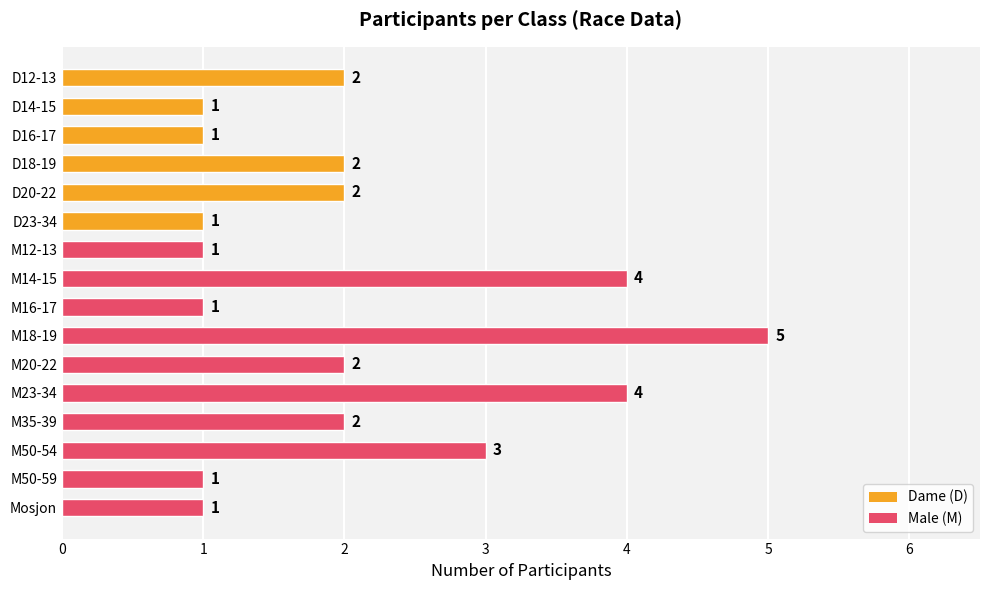

At which category does the chart reach its peak across all series?

M18-19